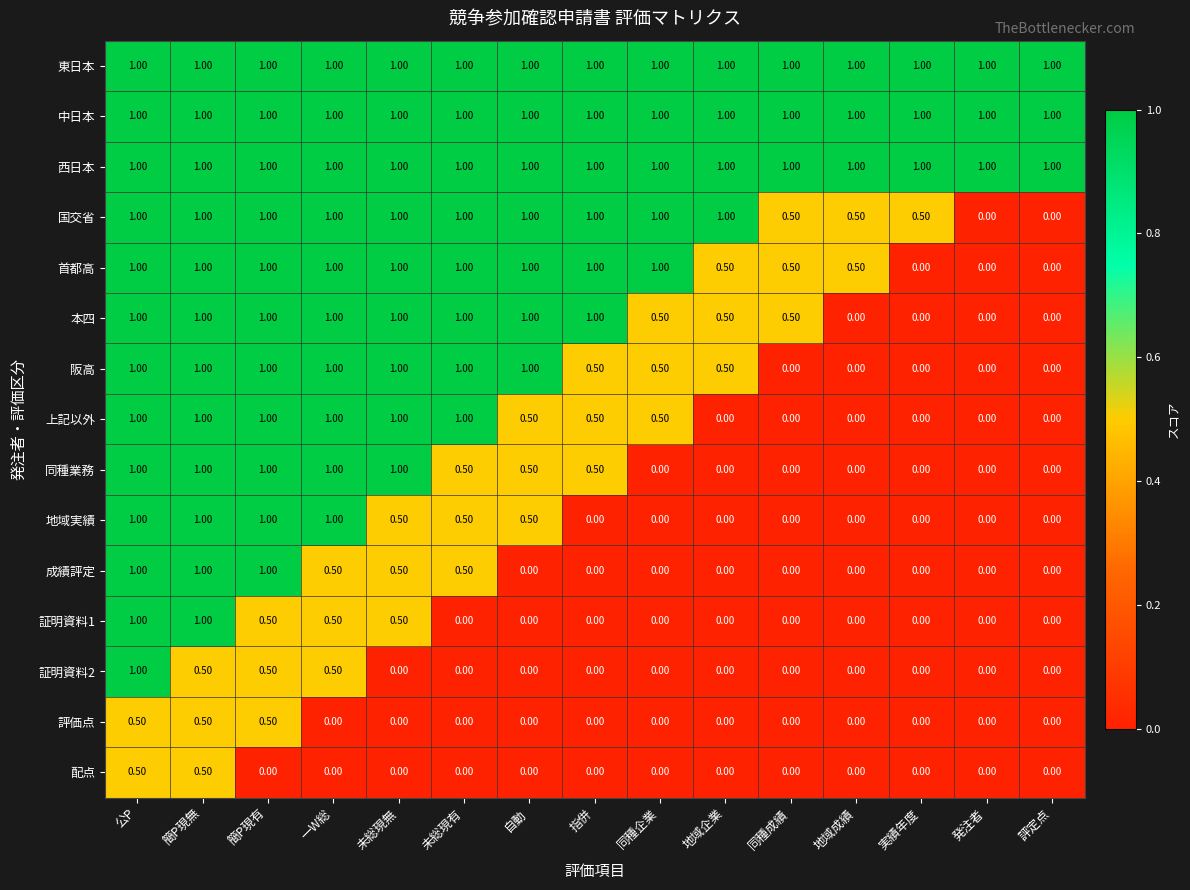

What is the sum of the 首都高 values at 公P and 同種企業?

2.0